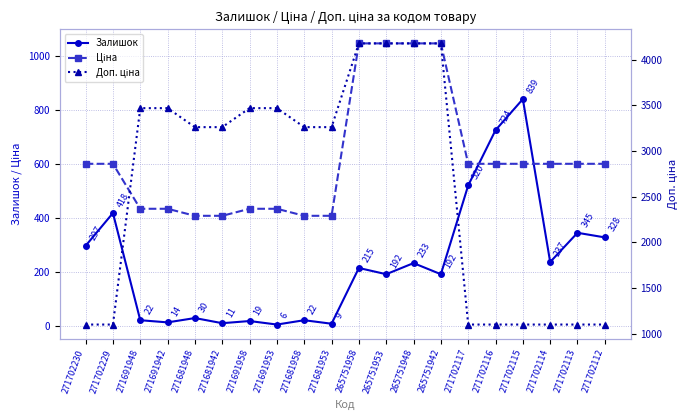

Is it true that Залишок equals 27.9 at 271691958?

False